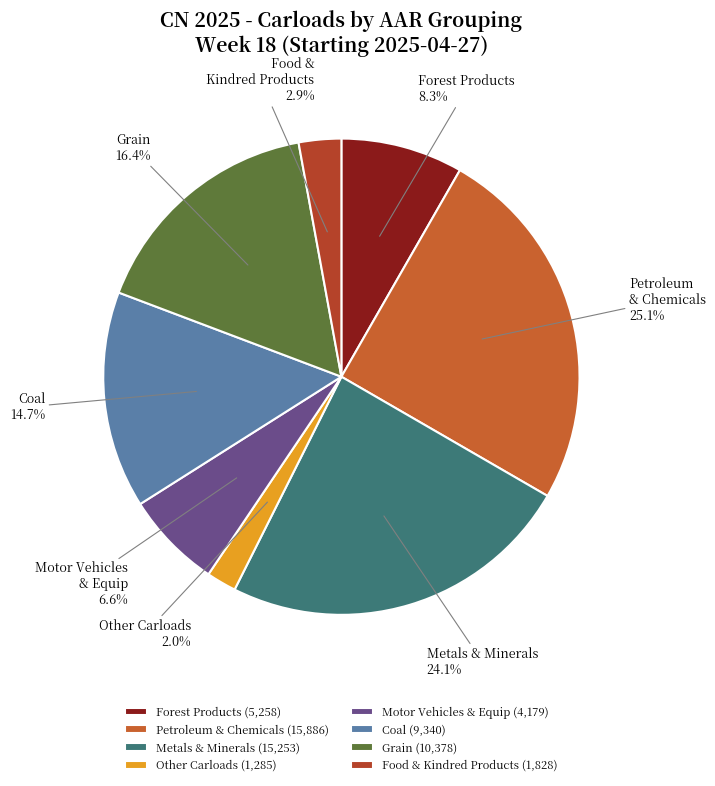

Which slice is the smallest?

Other Carloads